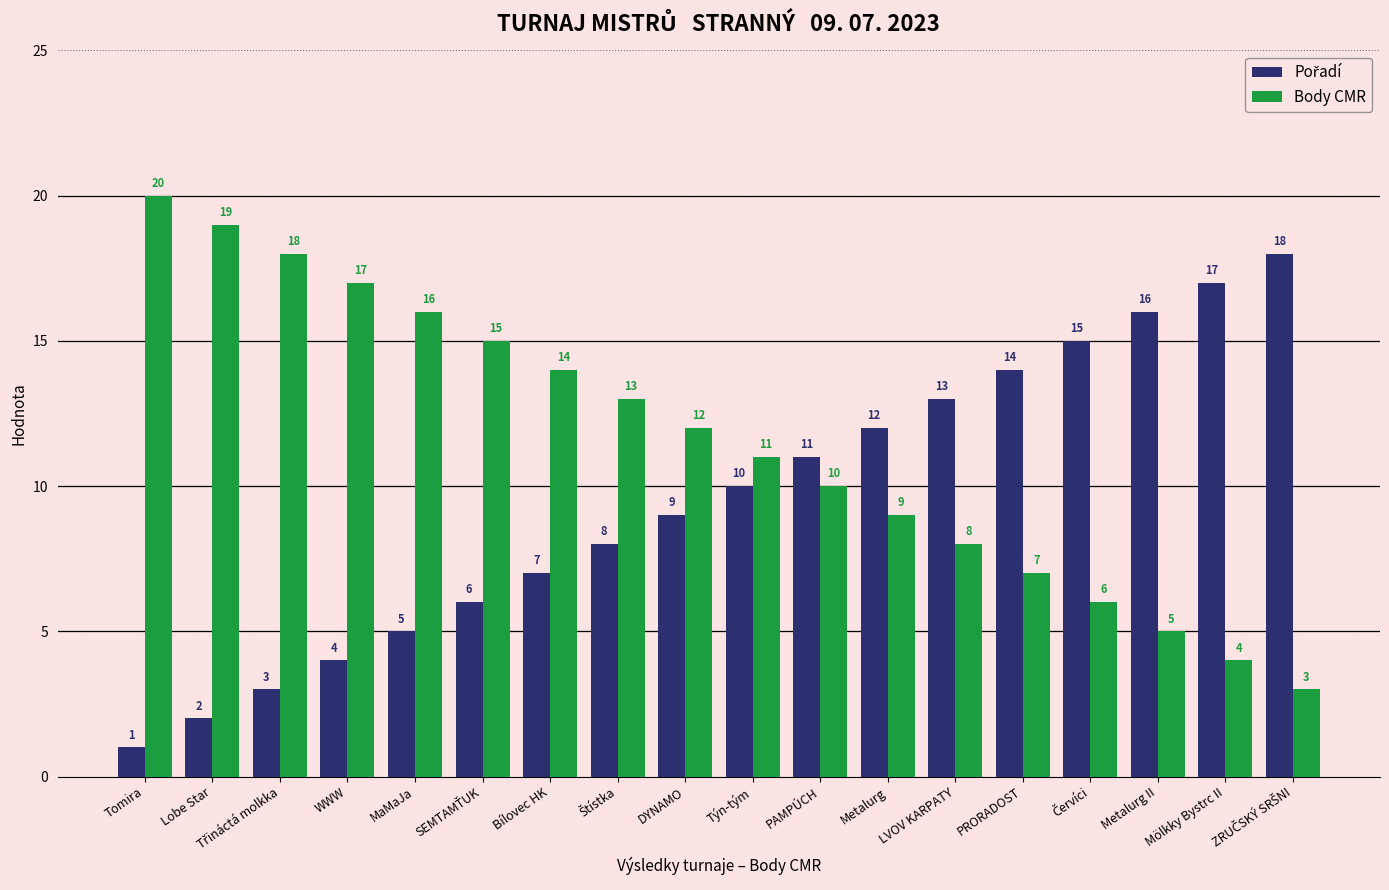

What is the difference between the maximum and minimum values in the Body CMR series?

17